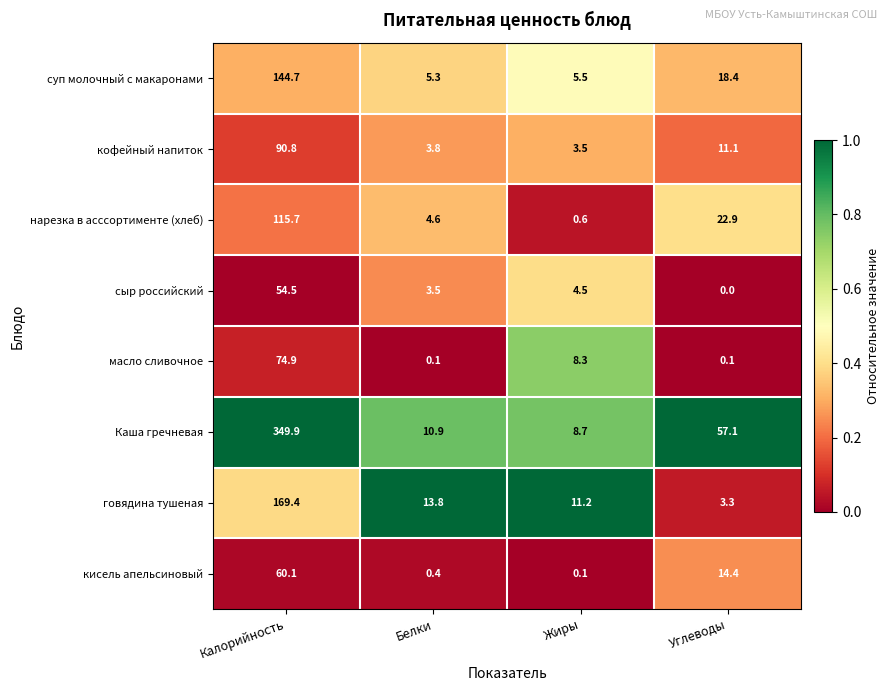

How many categories are shown in the chart?

4